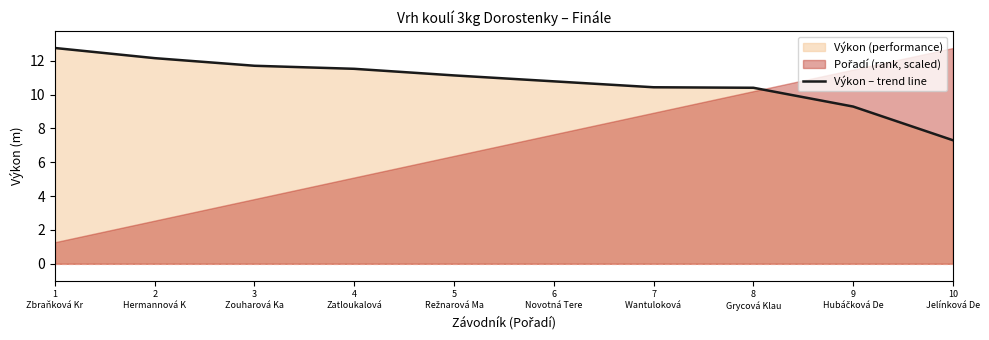

What is the sum of all values?

107.5